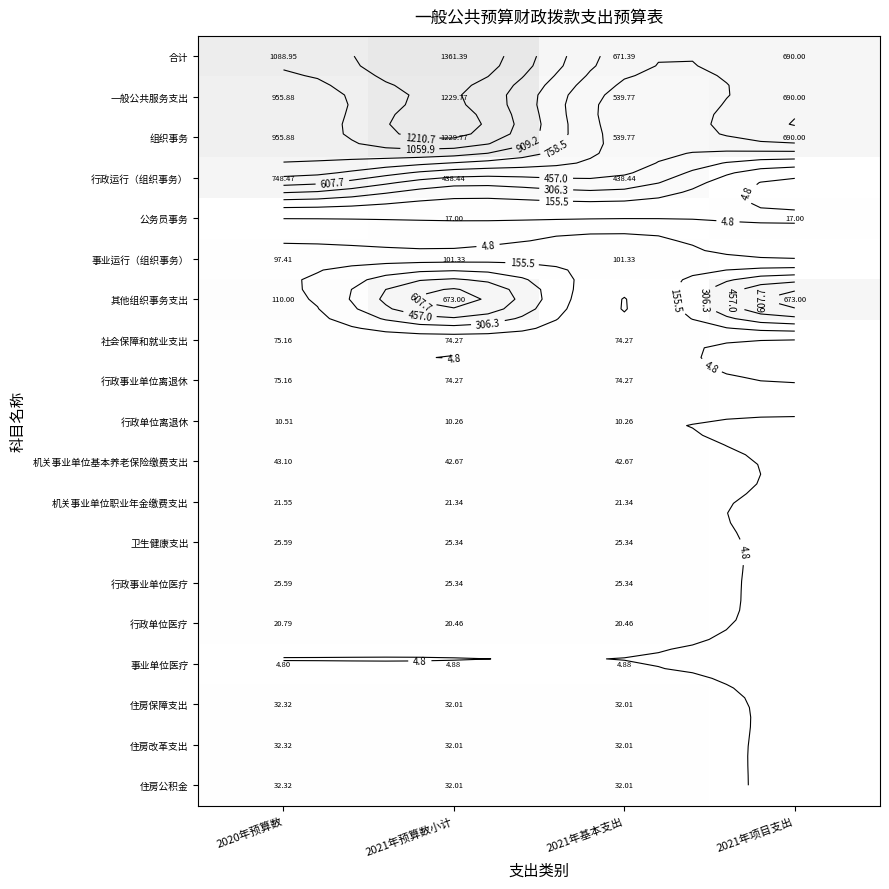

How many positive values does the 行政单位医疗 series have?

3